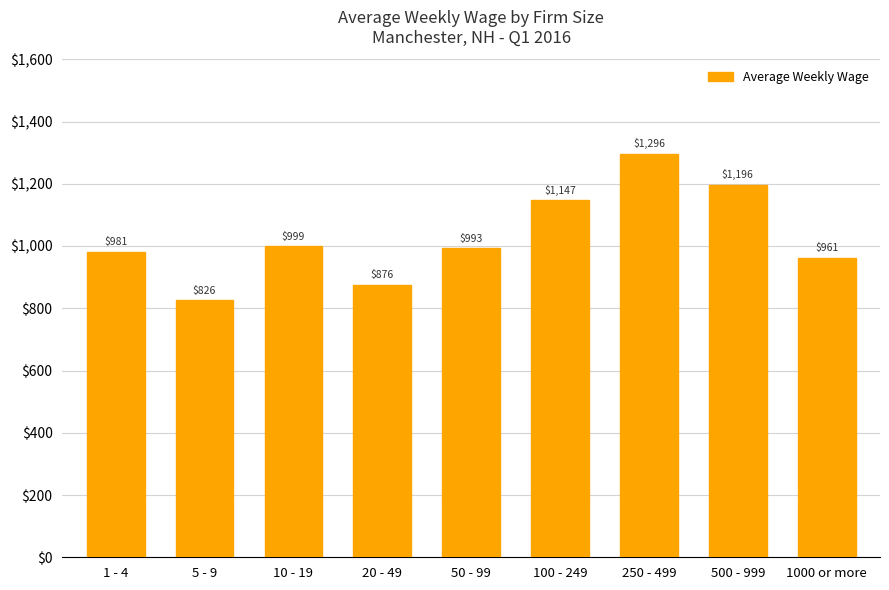

Which has a higher value, 10 - 19 or 1000 or more?

10 - 19